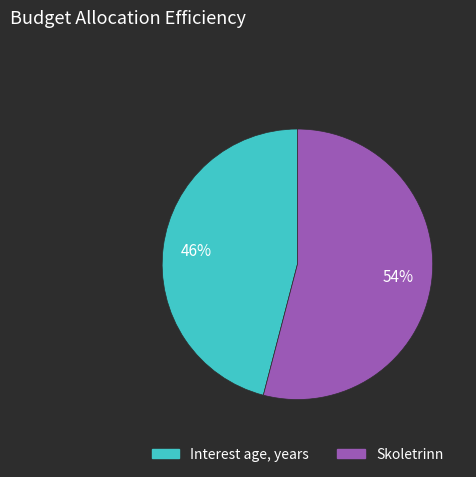

To the nearest percent, what is the difference between the Skoletrinn and Interest age, years slice percentages?

8%